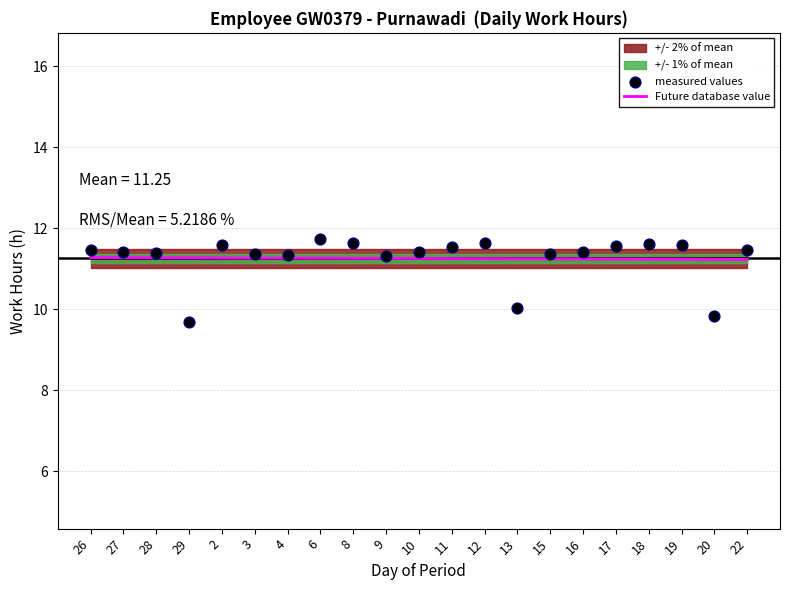

Which series has the widest spread of Y values?

measured values